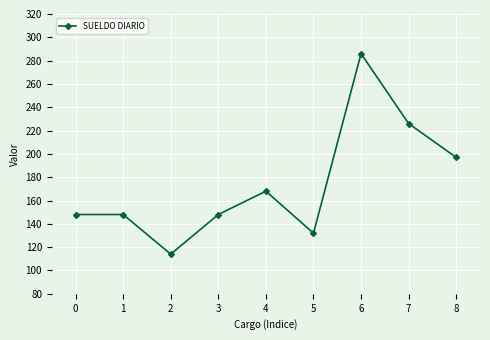

The value at 0 is 219. True or false?

False